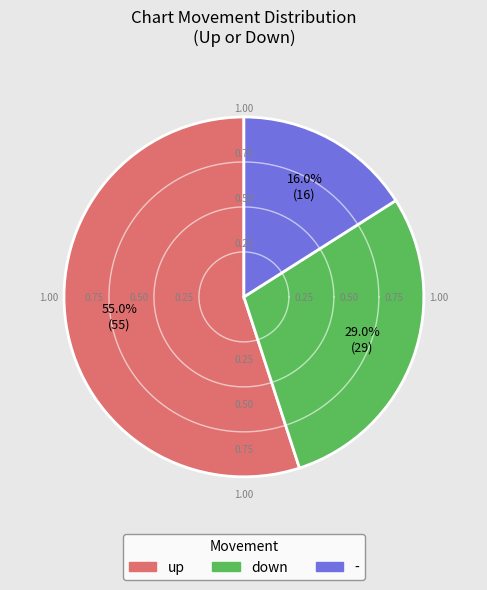

What is the change in value from up to down?

-26